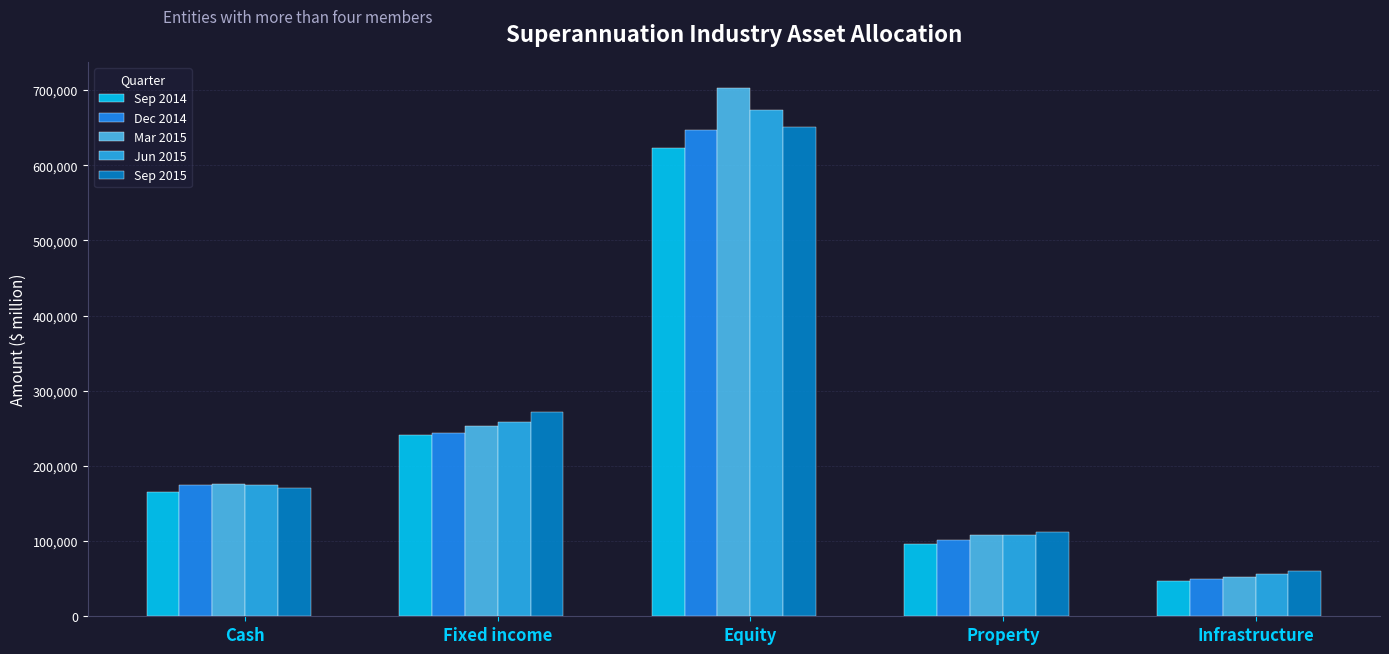

Is it true that Jun 2015 equals 1047009 at Equity?

False